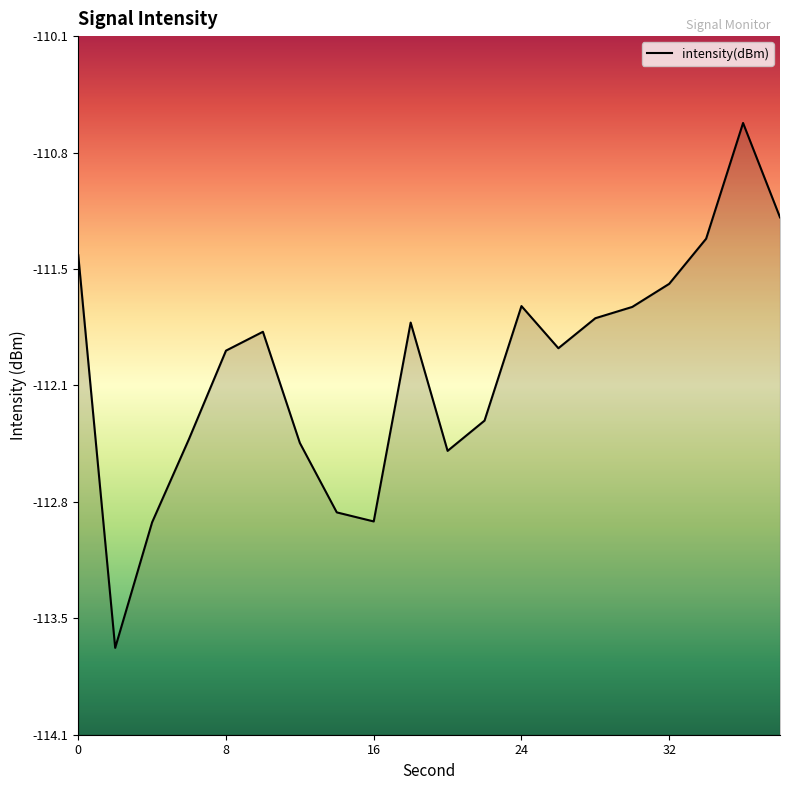

What is the sum of all values?

-2240.7